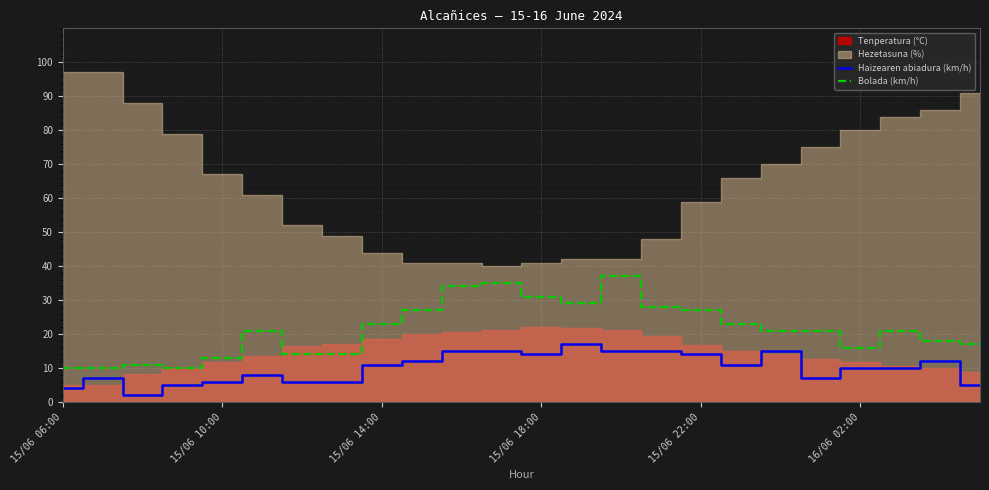

True or false: Haizearen abiadura (km/h) and Bolada (km/h) cross at least once.

False